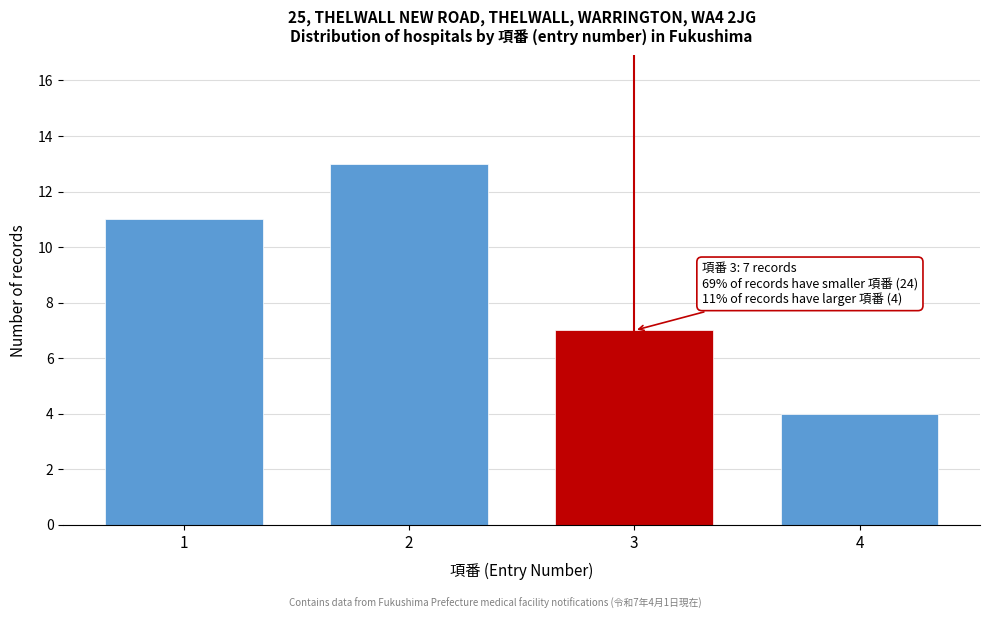

Reading right to left, transcribe all the data shown in this chart.

4	7	13	11